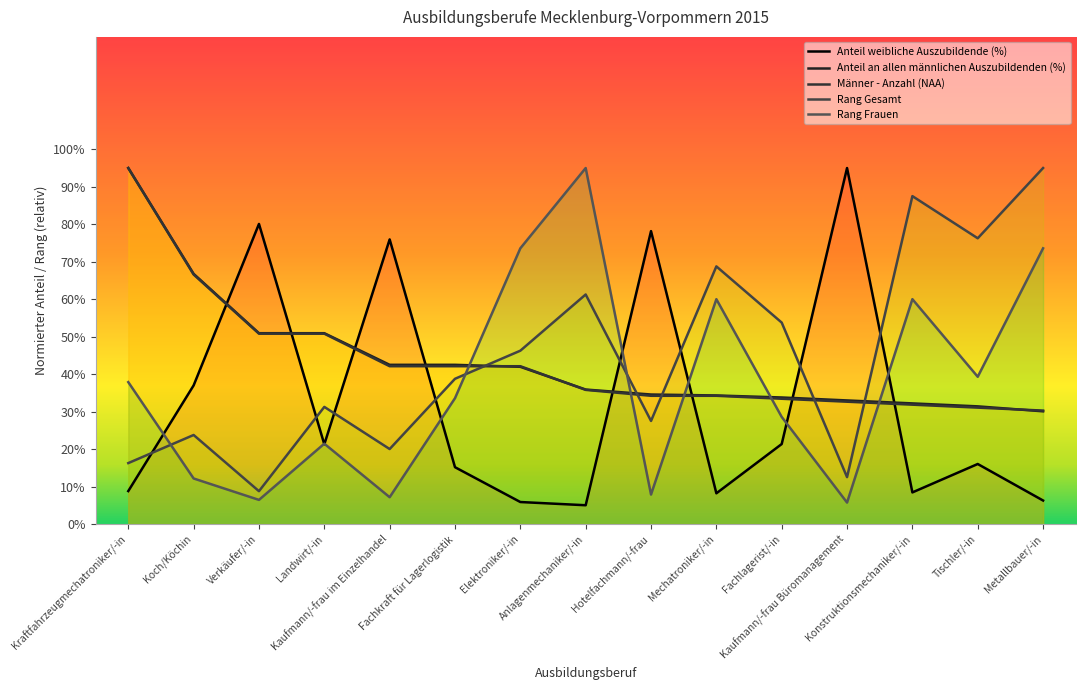

What is the spread (max minus min) of values at Anlagenmechaniker/-in?

90.0